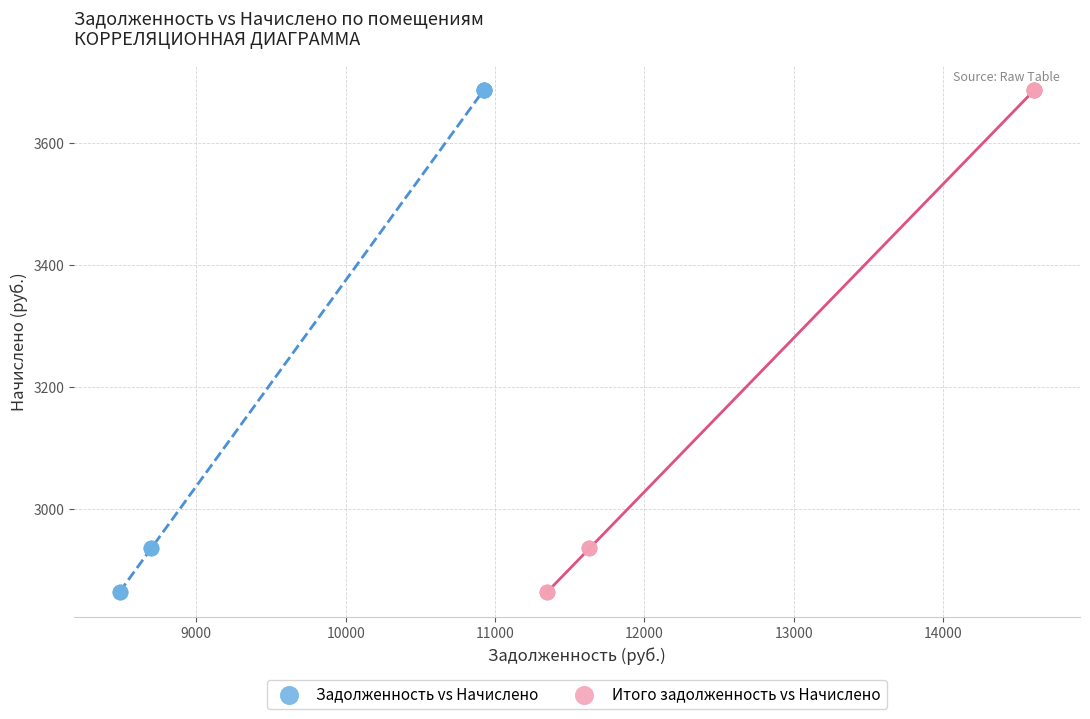

What are all the series names shown in the legend?

Задолженность vs Начислено, Итого задолженность vs Начислено